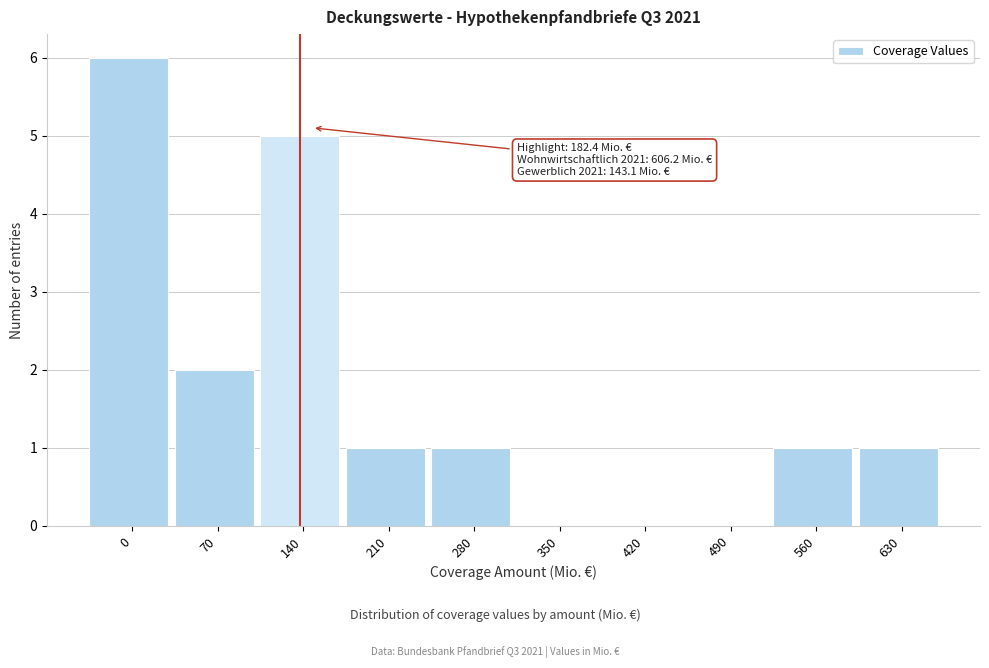

Reading left to right, transcribe all the data shown in this chart.

0=6	70=2	140=5	210=1	280=1	350=0	420=0	490=0	560=1	630=1